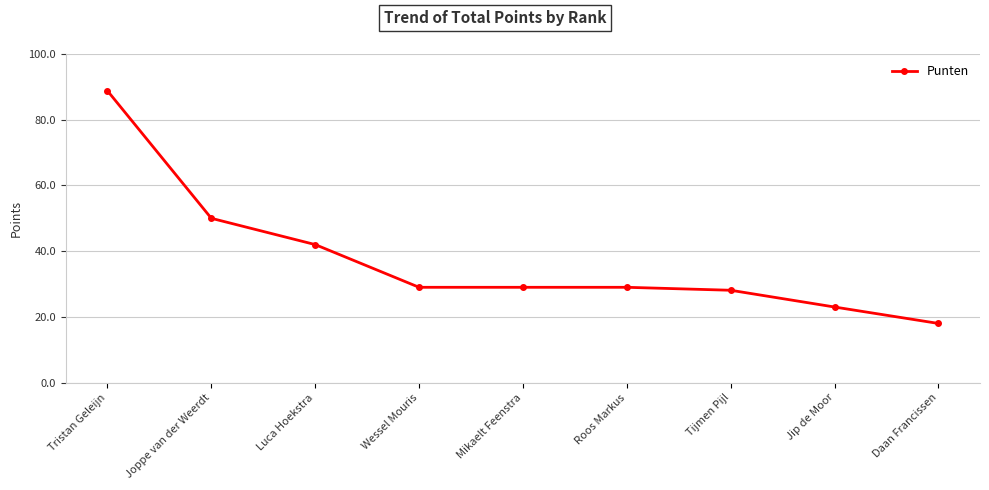

True or false: the data shows 23.0 at Jip de Moor.

True